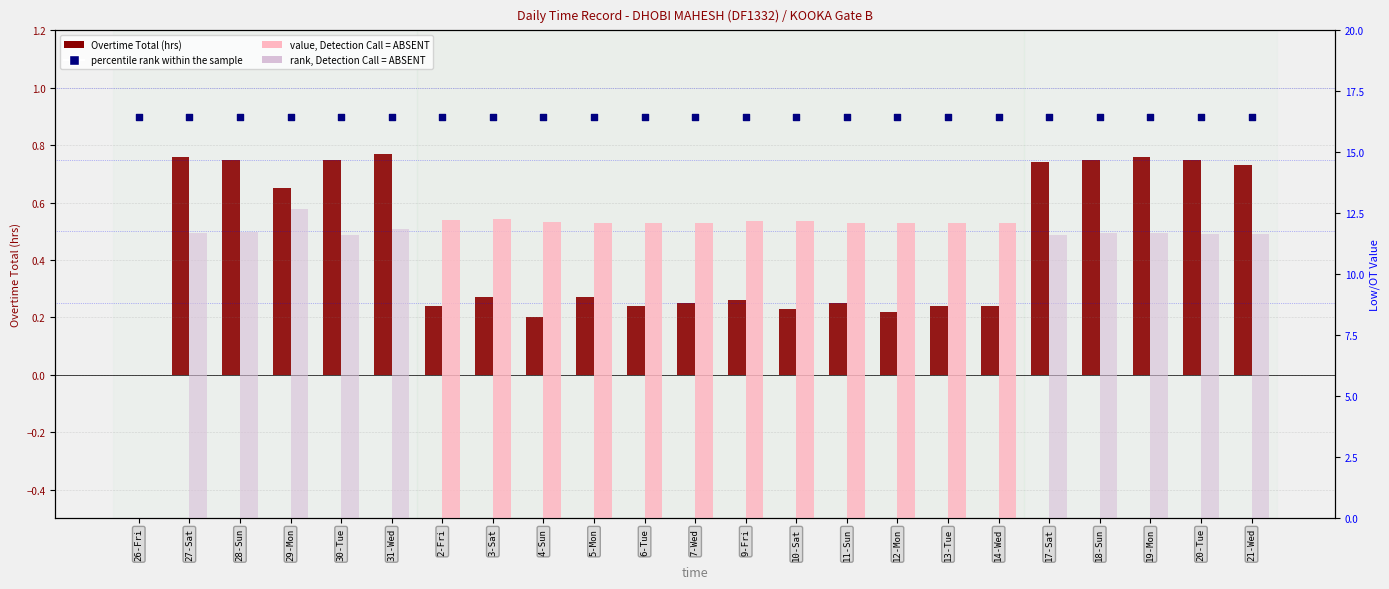

At which category is the sum across all series the highest?

29-Mon